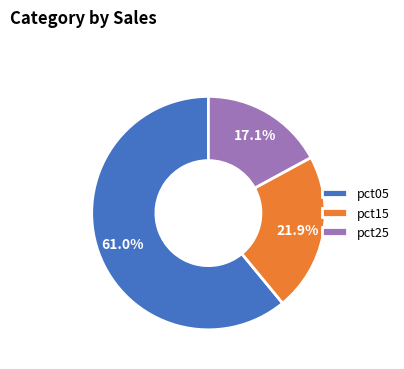

Count the number of slices in the pie.

3